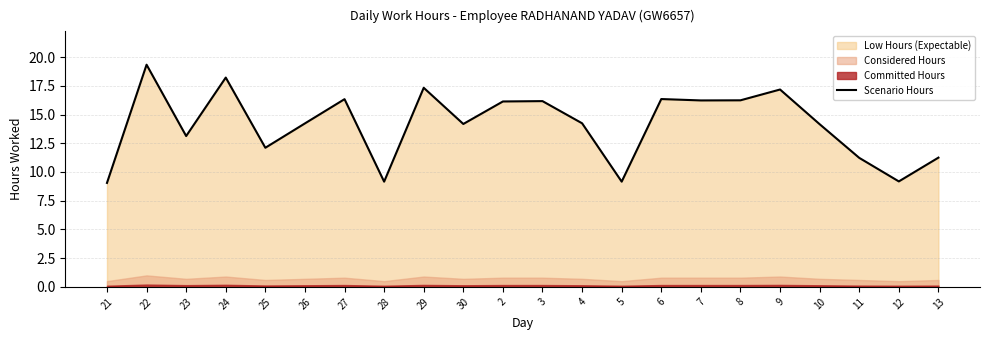

True or false: the data shows 21.5 at 30.

False